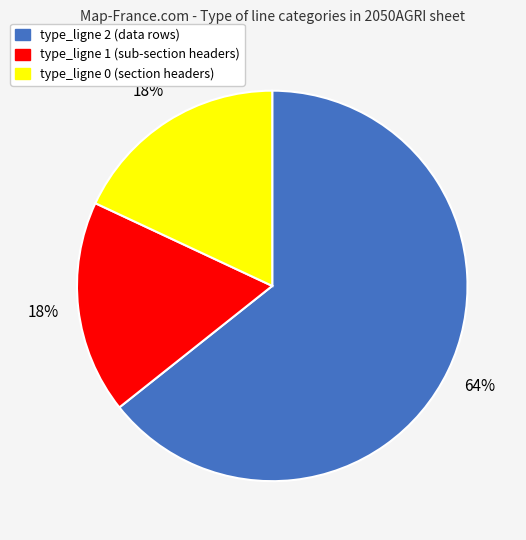

Which has a higher value, type_ligne 0 or type_ligne 2?

type_ligne 2